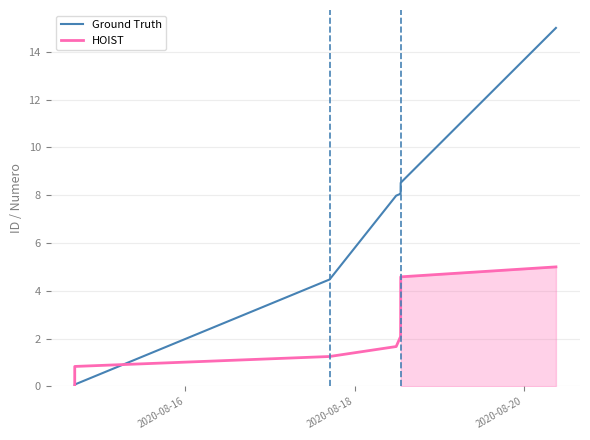

Which series has the widest spread of values?

Ground Truth